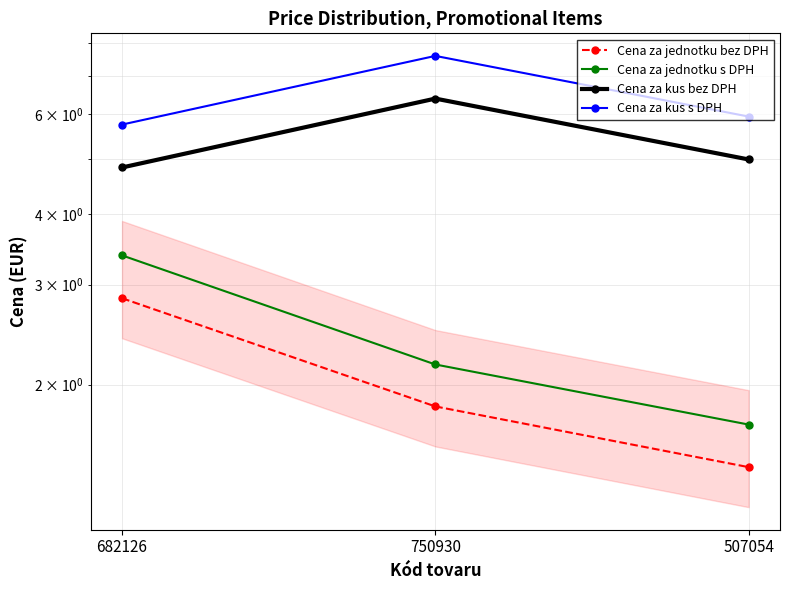

What position from the right is 682126?

3